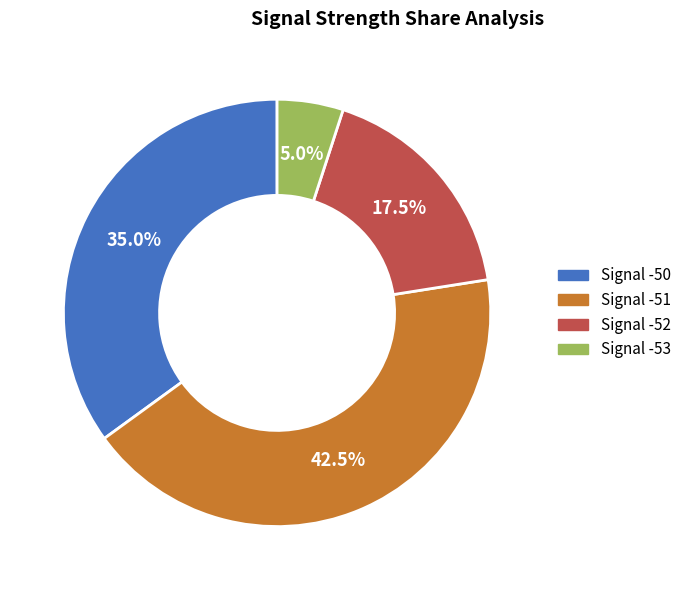

What portion of the pie excludes Signal -50?

65.0%